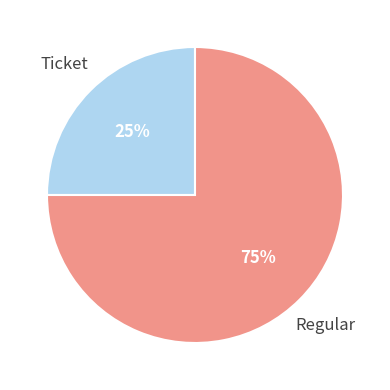

Approximately how many times larger is the value at Regular compared to Ticket?

3.0